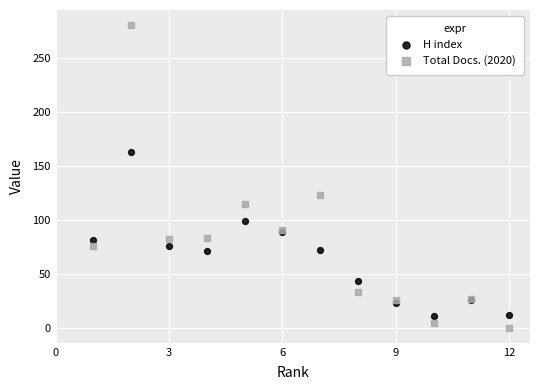

Across all series, what Y value is closest to 140?

123